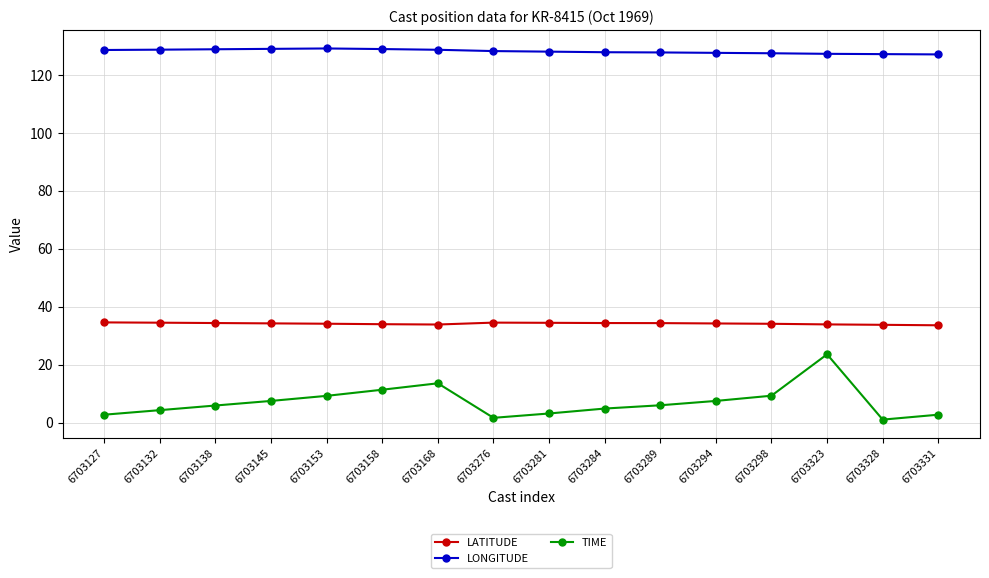

What is the sum of the LATITUDE values at 6703284 and 6703294?

68.6